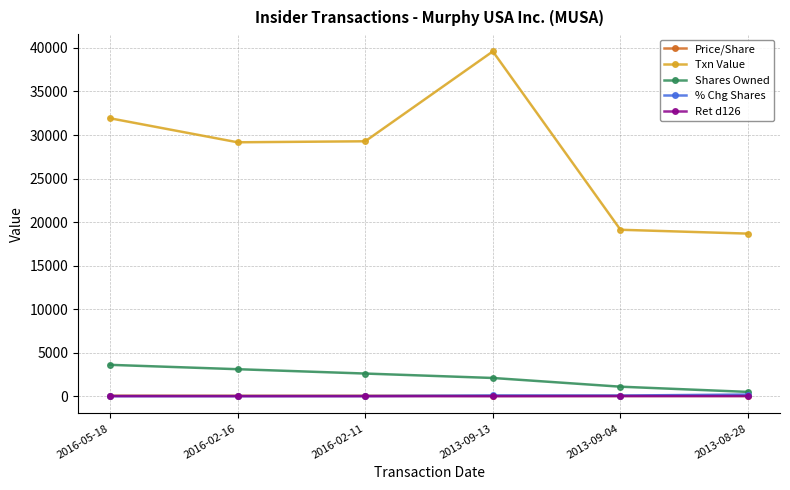

True or false: Txn Value and Shares Owned cross at least once.

False